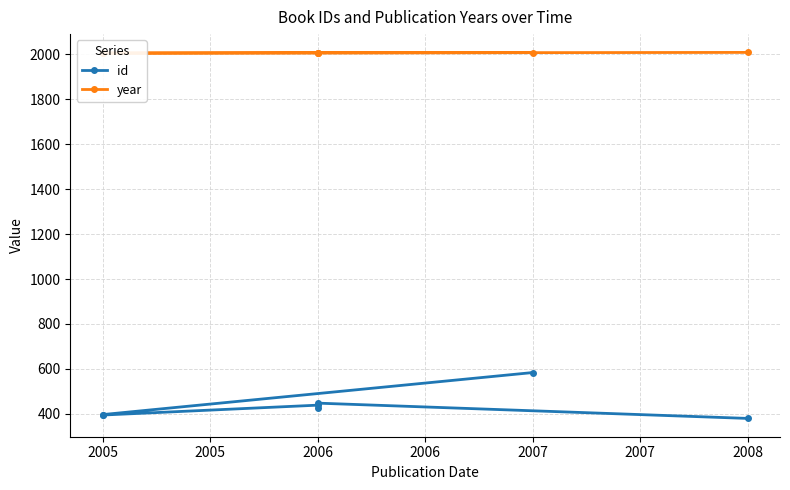

The value of year at 2005 is 888. True or false?

False